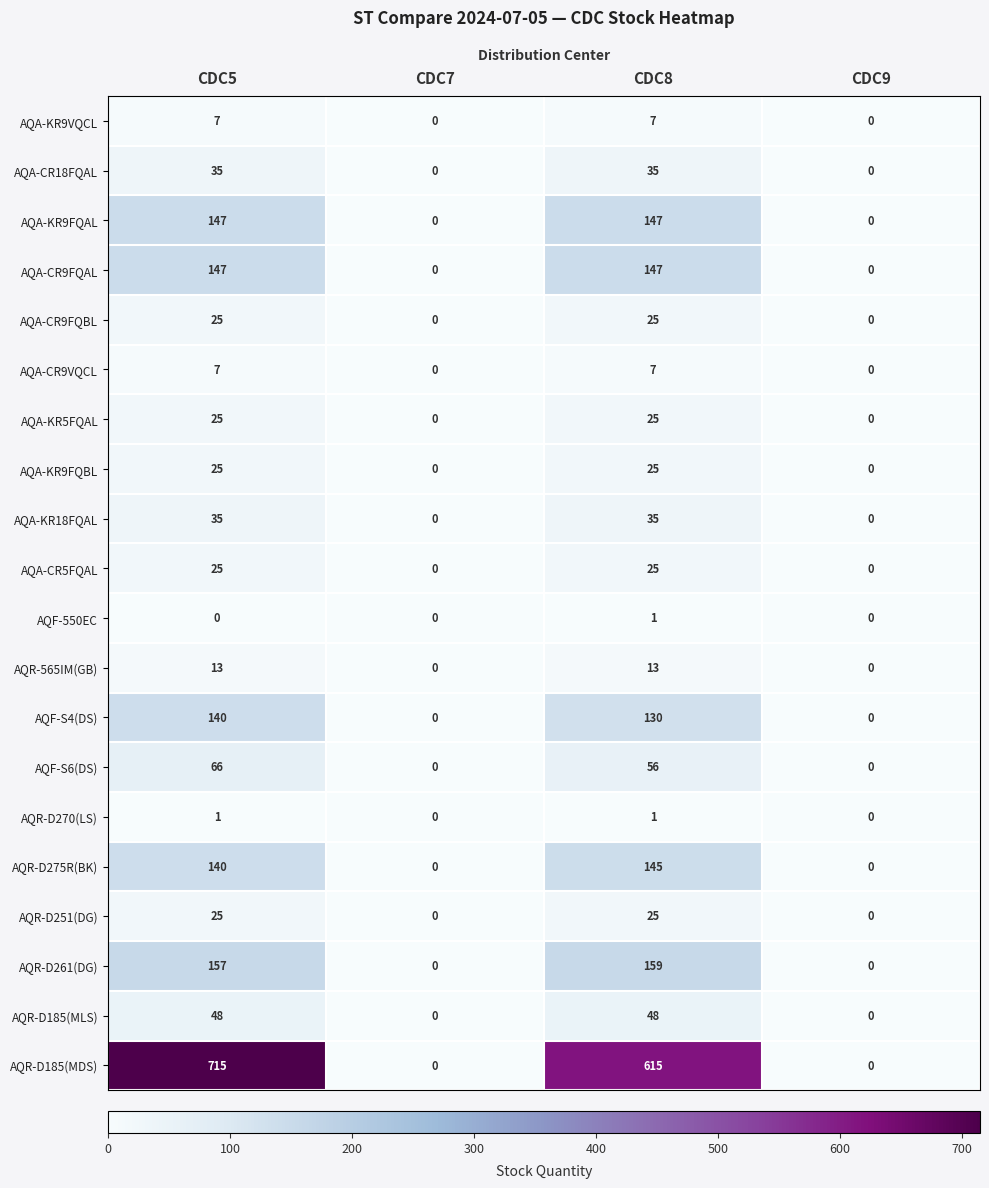

At which category is the sum across all series the highest?

CDC5